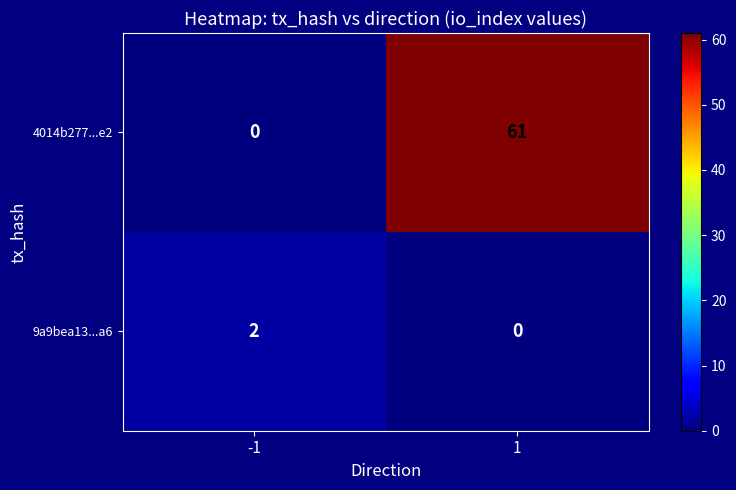

What is the difference between the maximum and minimum values in the 4014b277...e2 series?

61